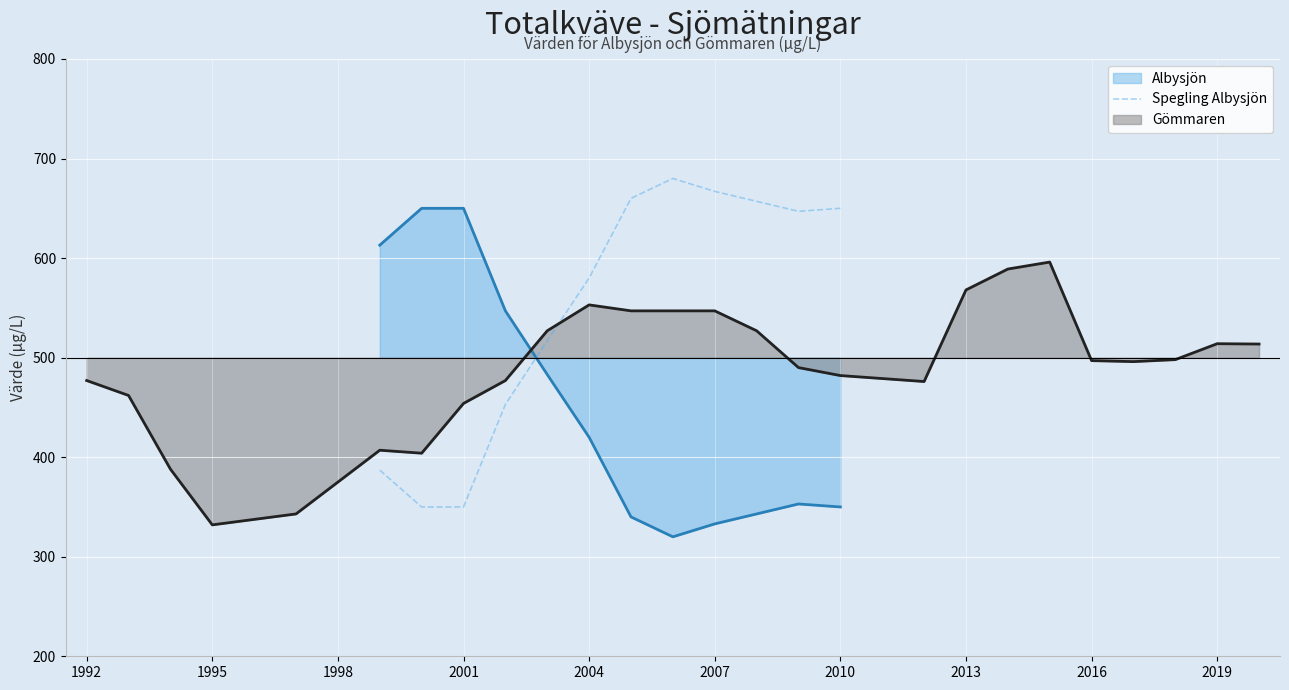

True or false: Spegling Albysjön and Albysjön cross at least once.

True